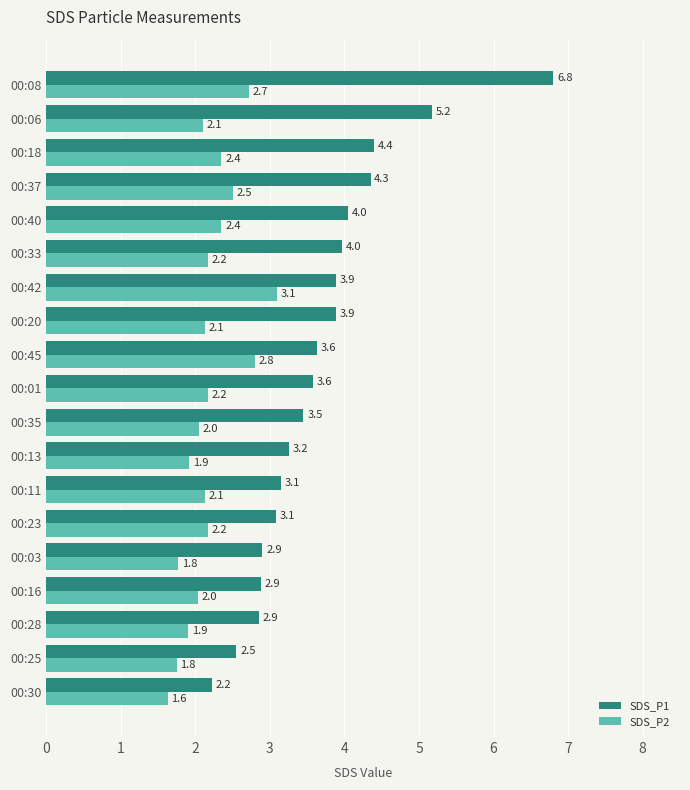

Is it true that SDS_P2 equals 1.2 at 00:08?

False